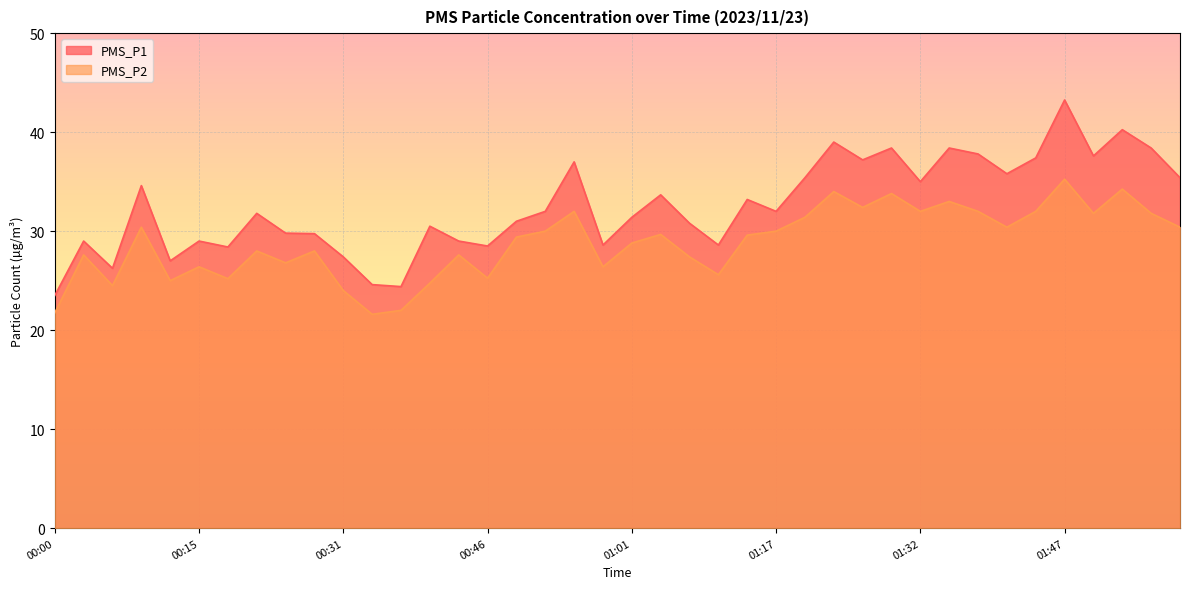

Is the value of PMS_P2 at 01:11 greater than the value of PMS_P1 at 01:32?

No